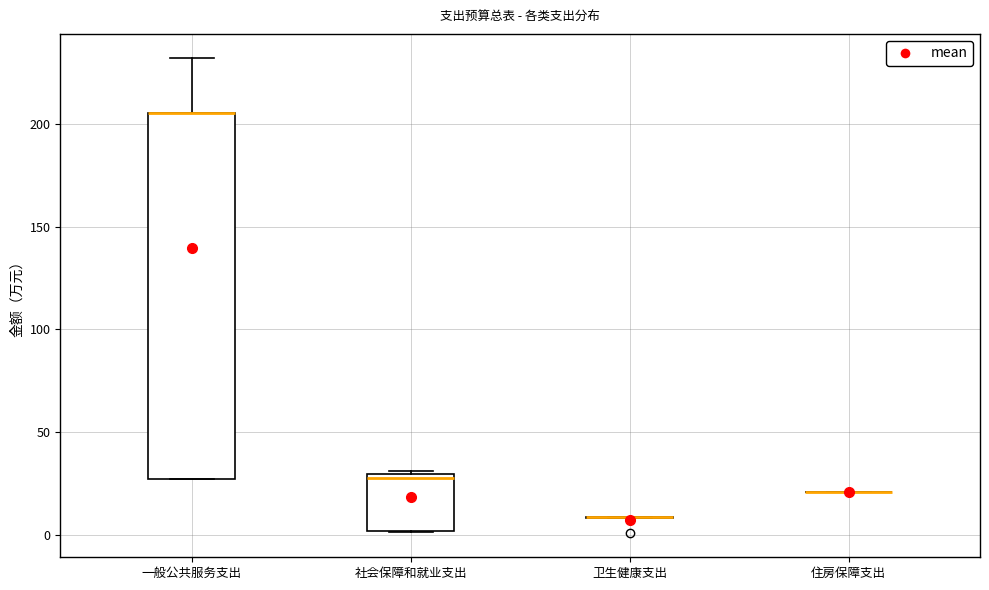

Reading left to right, read every box against the y-axis: the position of its median line, the range the box covers, and the ends of its whiskers. The values are not printed on the chart, so give them approximately, as read against the axis.

一般公共服务支出: median 205 (drawn on the box's upper edge), box 25 to 205, whiskers 25 to 230
社会保障和就业支出: median 30 (just below the box's upper edge), box 0 to 30, whiskers 0 to 30 (just above the box's upper edge)
卫生健康支出: box collapsed to a line at 10, whiskers 10 to 10
住房保障支出: box collapsed to a line at 20, whiskers 20 to 20